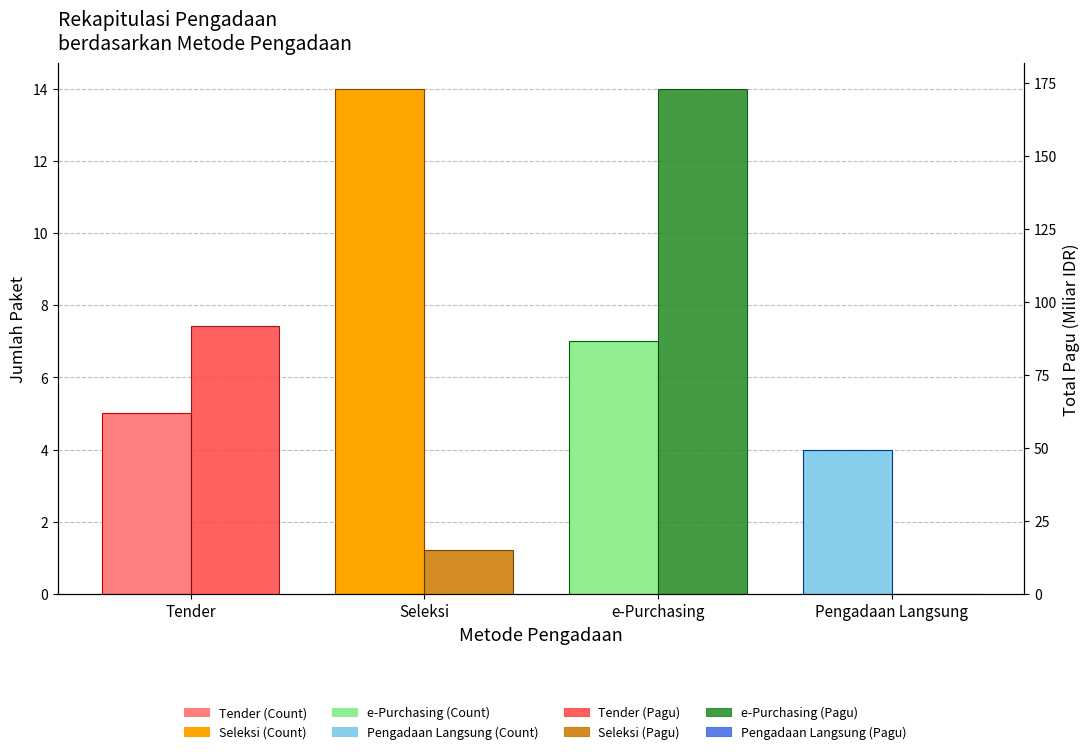

What is the label of the 3rd bar from the left?

e-Purchasing